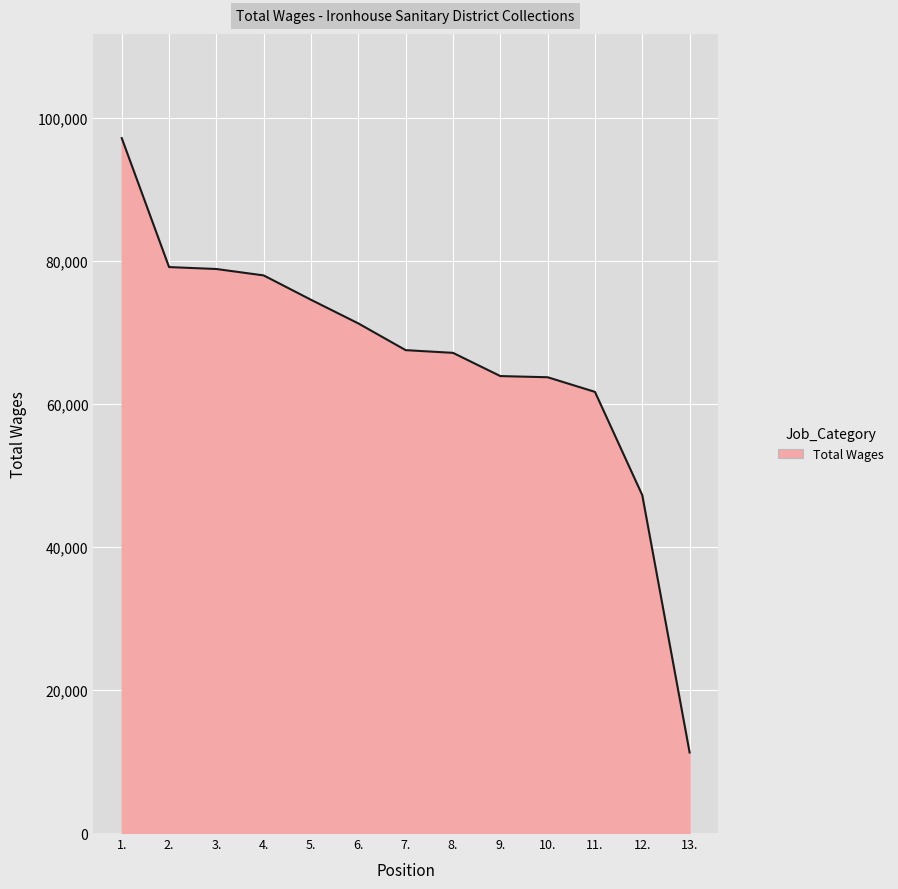

The chart shows a value of 78897 at 3.. True or false?

True